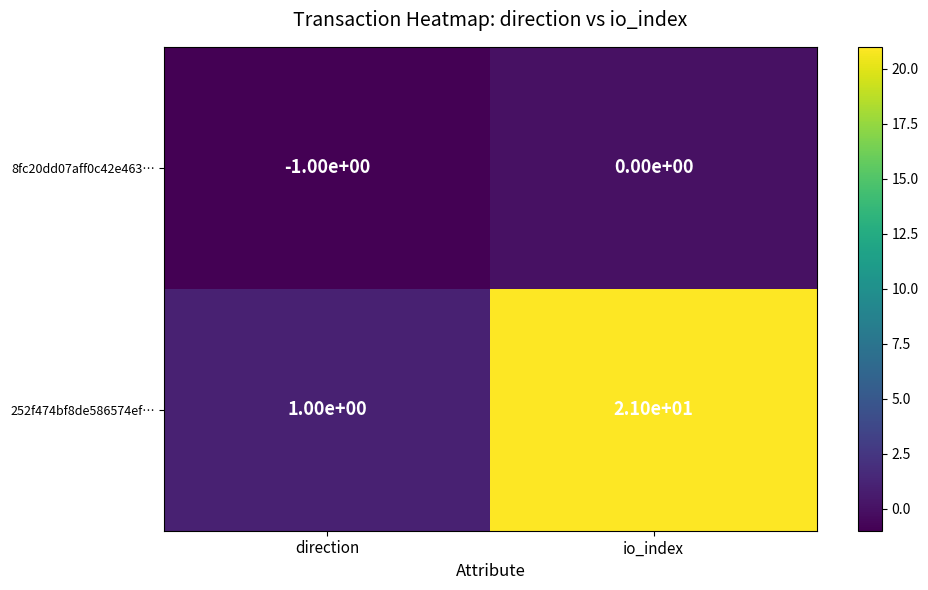

Rank the series at direction from lowest to highest value.

8fc20dd07aff0c42e463…, 252f474bf8de586574ef…